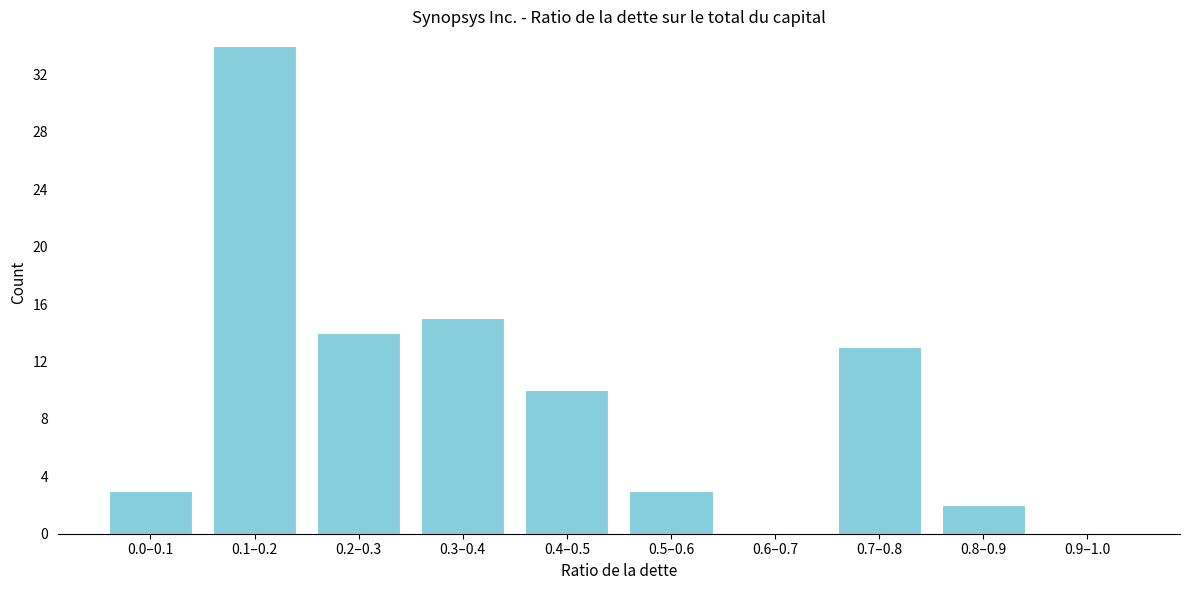

Reading left to right, list all the values displayed in this chart.

0.0–0.1=3	0.1–0.2=34	0.2–0.3=14	0.3–0.4=15	0.4–0.5=10	0.5–0.6=3	0.6–0.7=0	0.7–0.8=13	0.8–0.9=2	0.9–1.0=0